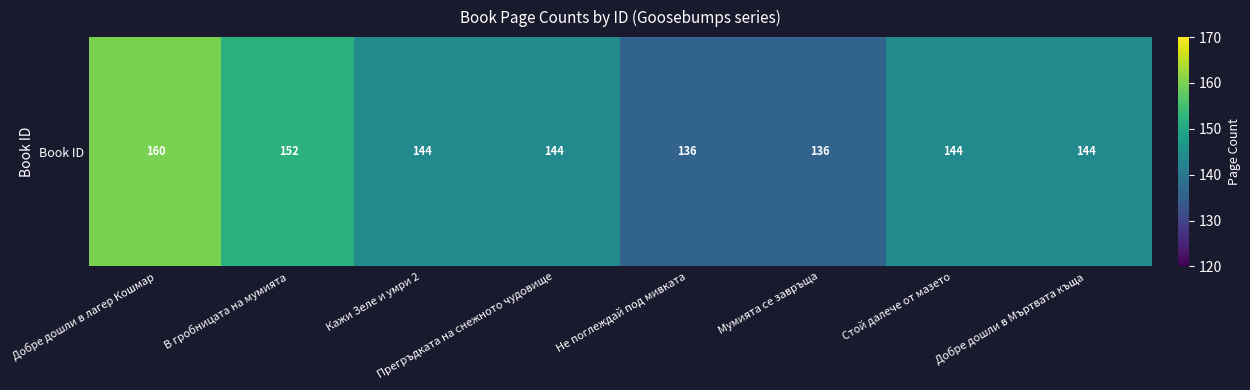

Where is the data nearest to the value 148?

В гробницата на мумията